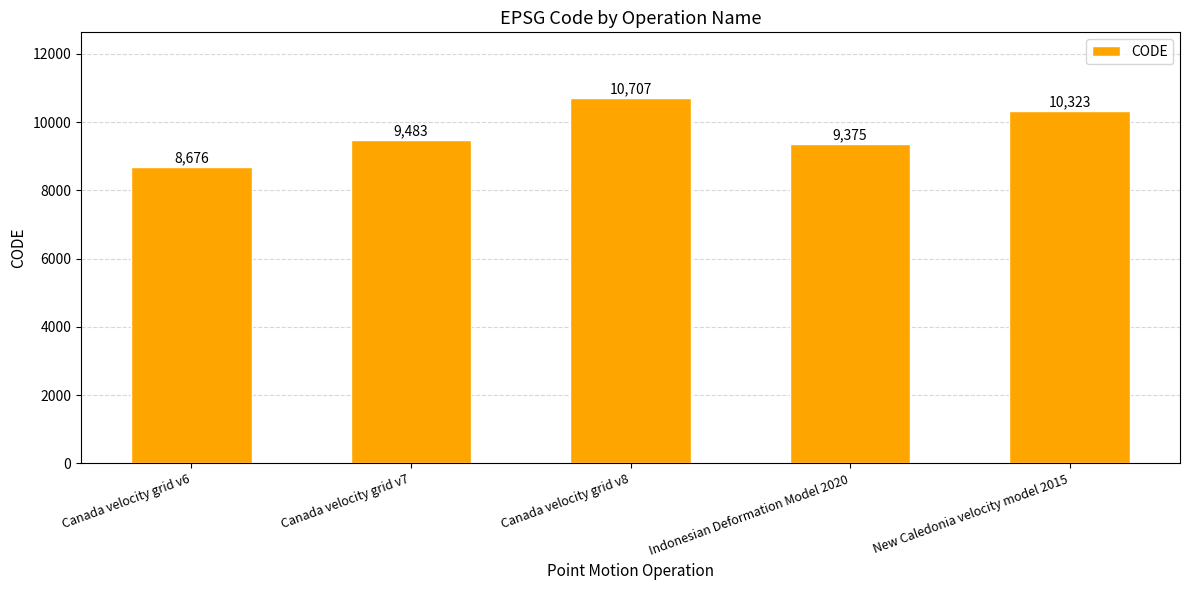

What position from the right is Canada velocity grid v8?

3